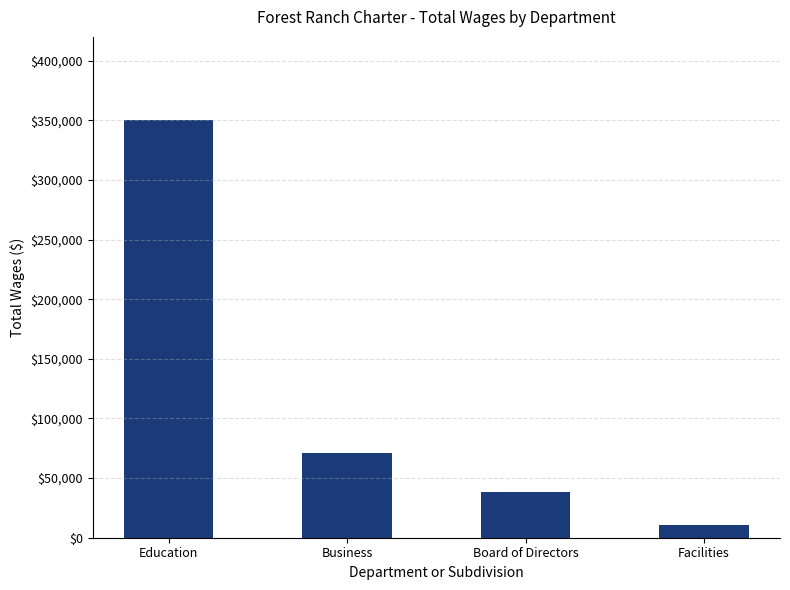

Are the bars grouped side by side (vs. stacked)?

No